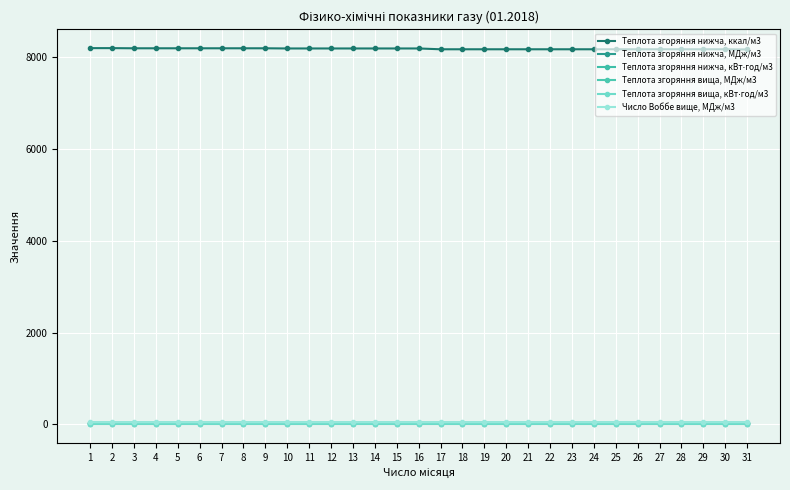

True or false: Теплота згоряння нижча, кВт⋅год/м3 has a value of 5.0 at 26.

False